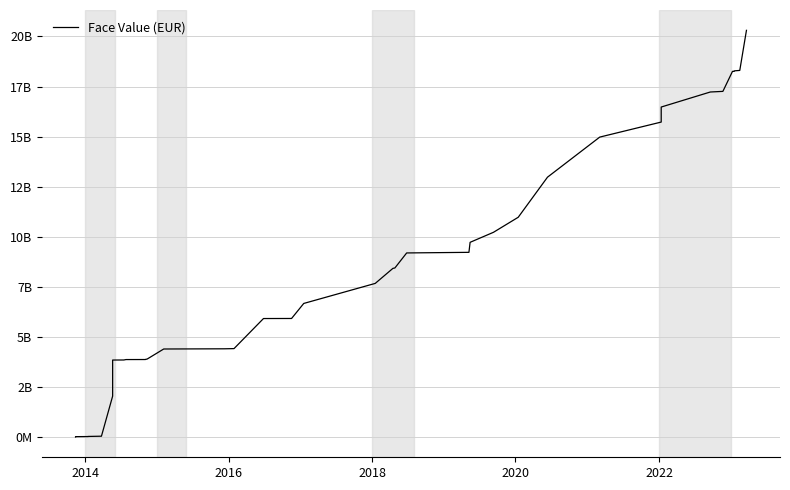

Reading left to right, list all the values displayed in this chart.

15000000	30000000	35000000	40000000	52500000	2052500000	2852500000	3852500000	3855000000	3876000000	3878000000	3883000000	3903000000	4403000000	4413000000	4423000000	5923000000	5926000000	6676000000	7676000000	8426000000	8446000000	9196000000	9226000000	9726000000	10226000000	10976000000	12976000000	14976000000	15726000000	16476000000	17226000000	17257000000	18257000000	18258000000	18262000000	18282000000	18303000000	20303000000